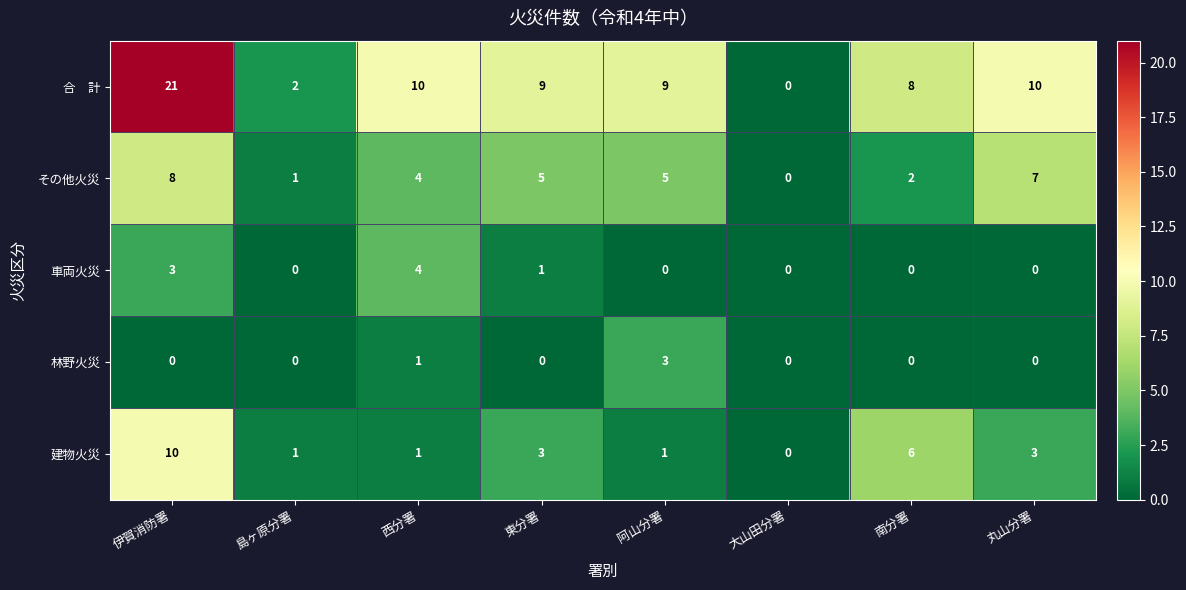

What is the difference between the maximum and minimum values in the その他火災 series?

8